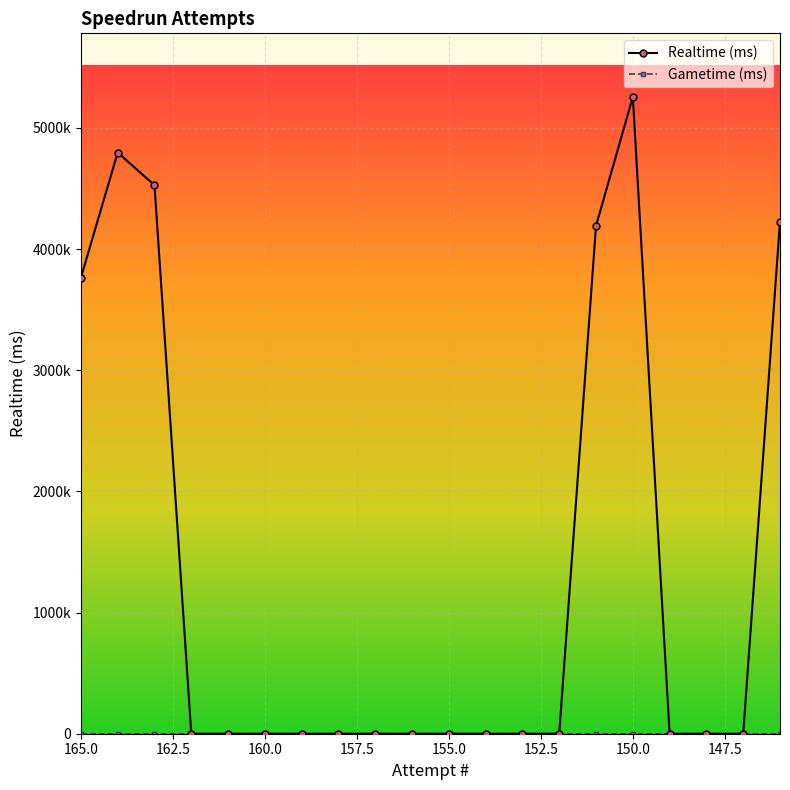

True or false: Realtime (ms) and Gametime (ms) cross at least once.

False